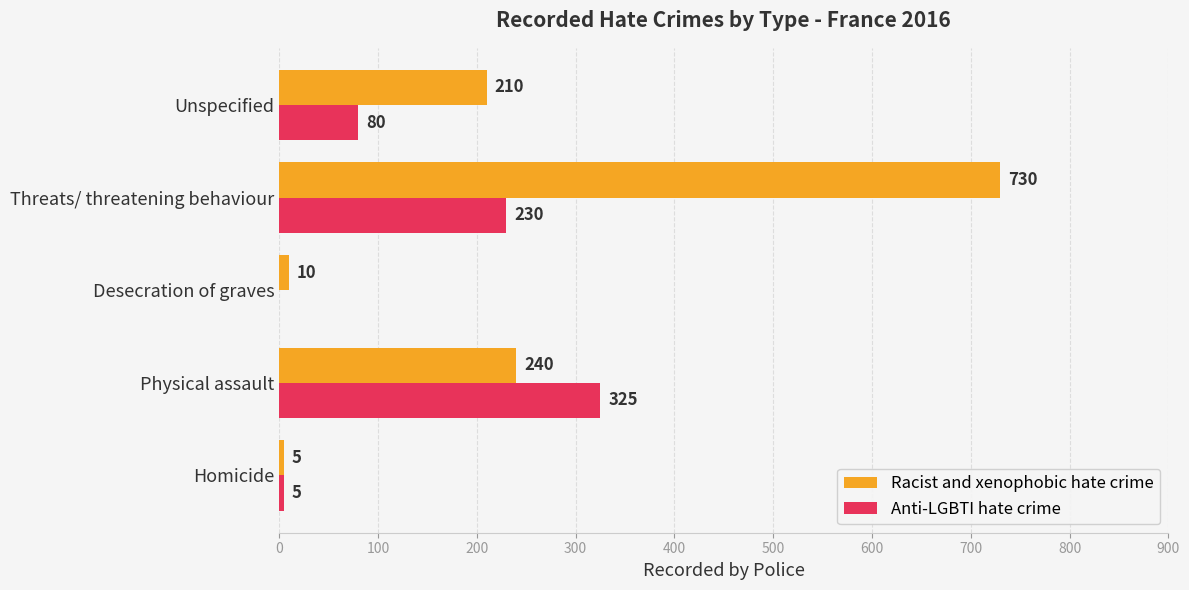

What is the sum of all Anti-LGBTI hate crime values?

640